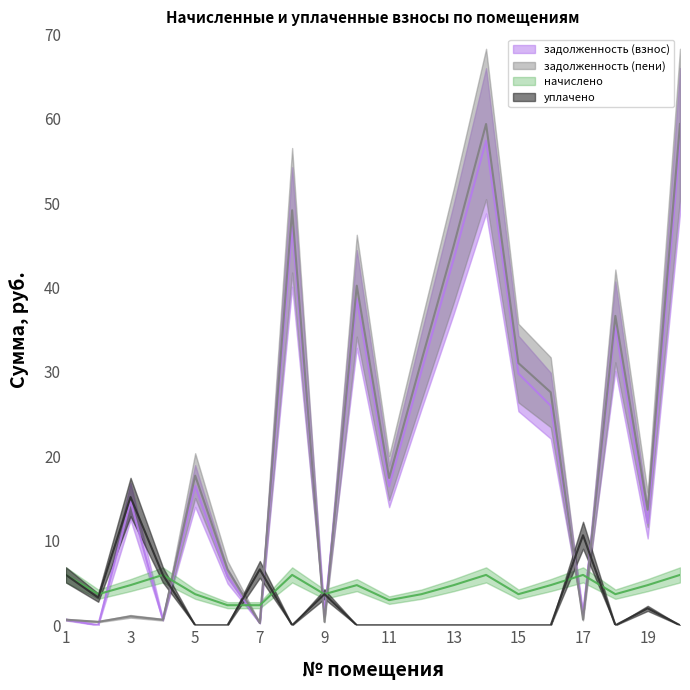

What is the value of the задолженность (взнос) point at the 15th from the left?

29.8